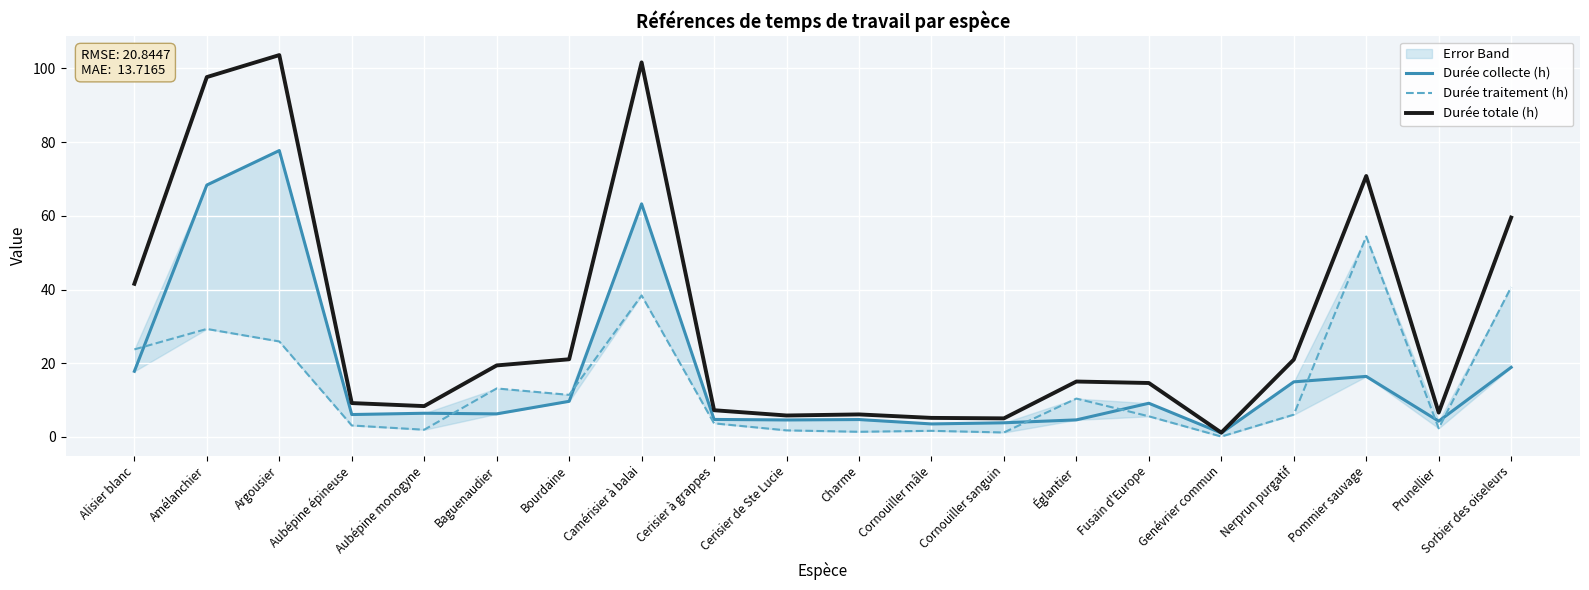

The Durée totale (h) series shows 151.2 at Camérisier à balai. True or false?

False